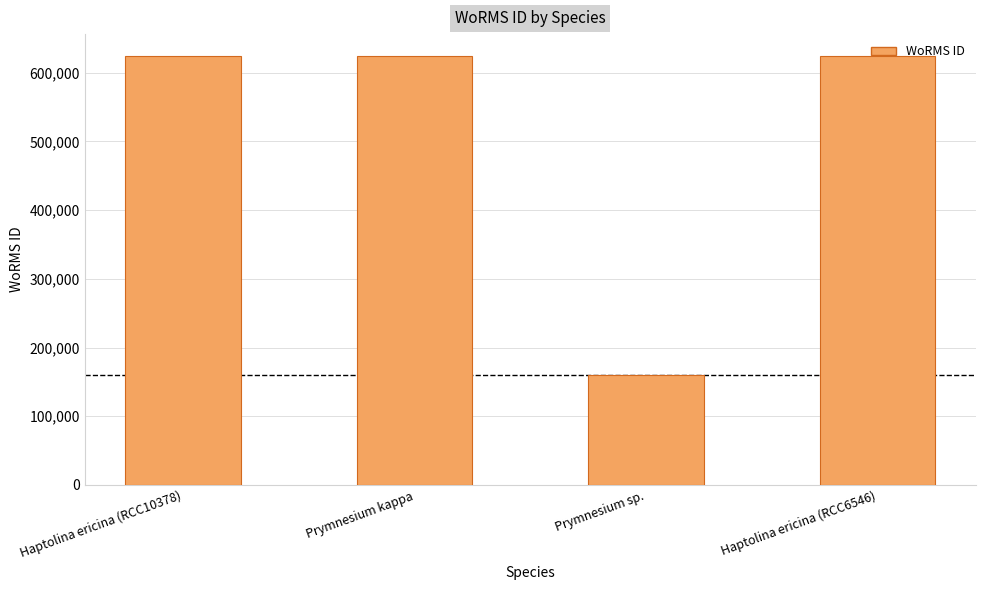

How many series are shown in this chart?

1